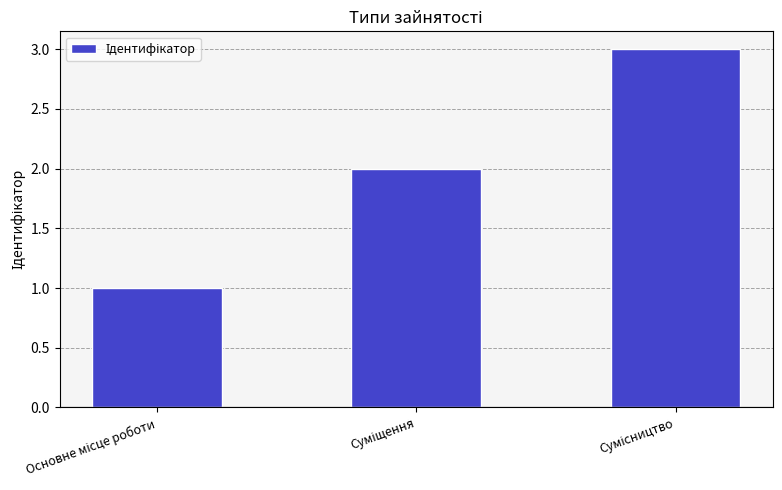

What is the sum of all values?

6